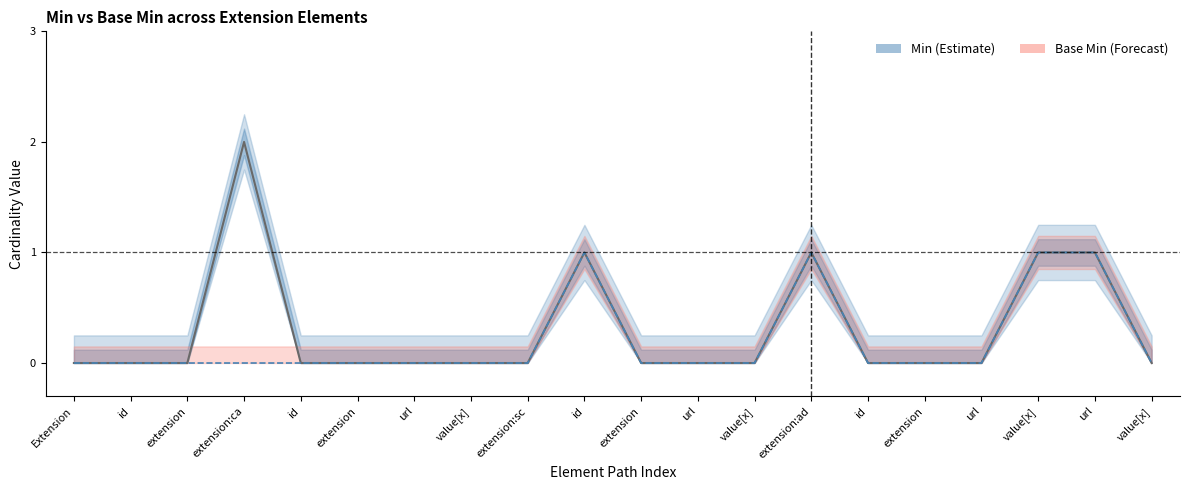

How many positive values does the Base Min series have?

4